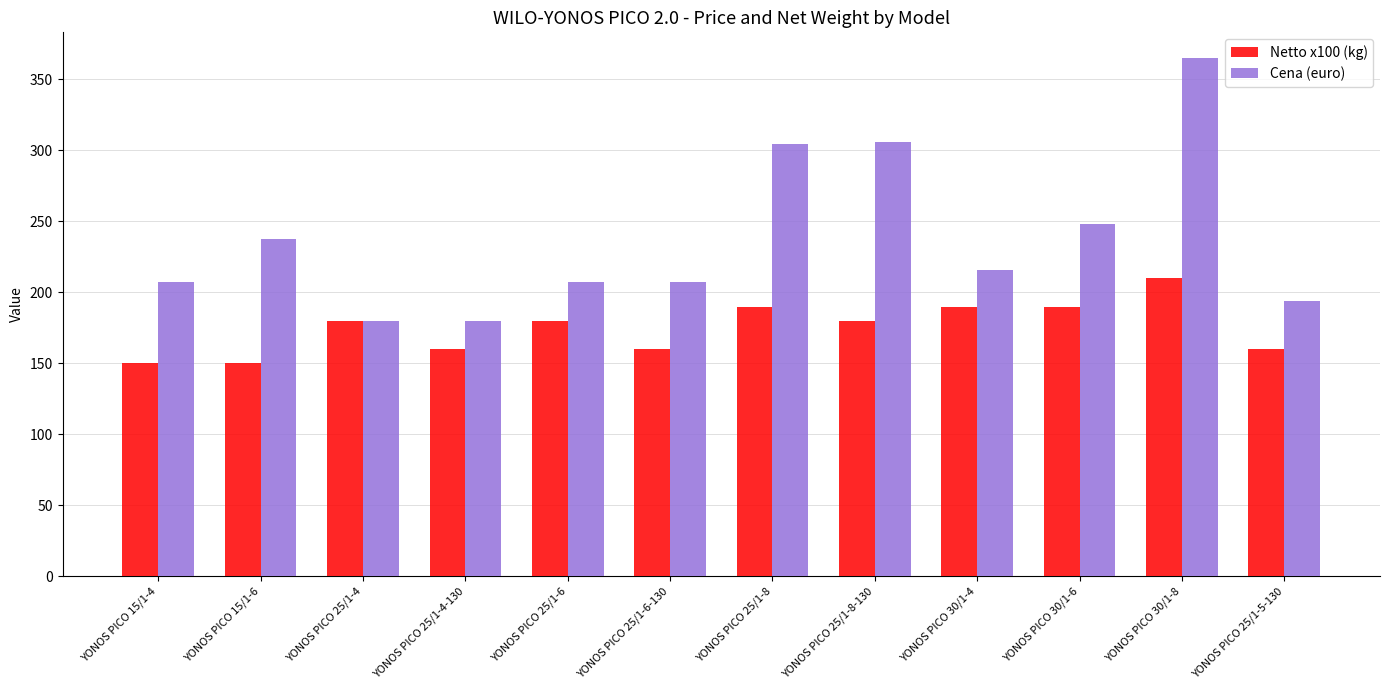

Which series has the largest range (max minus min)?

Cena (euro)